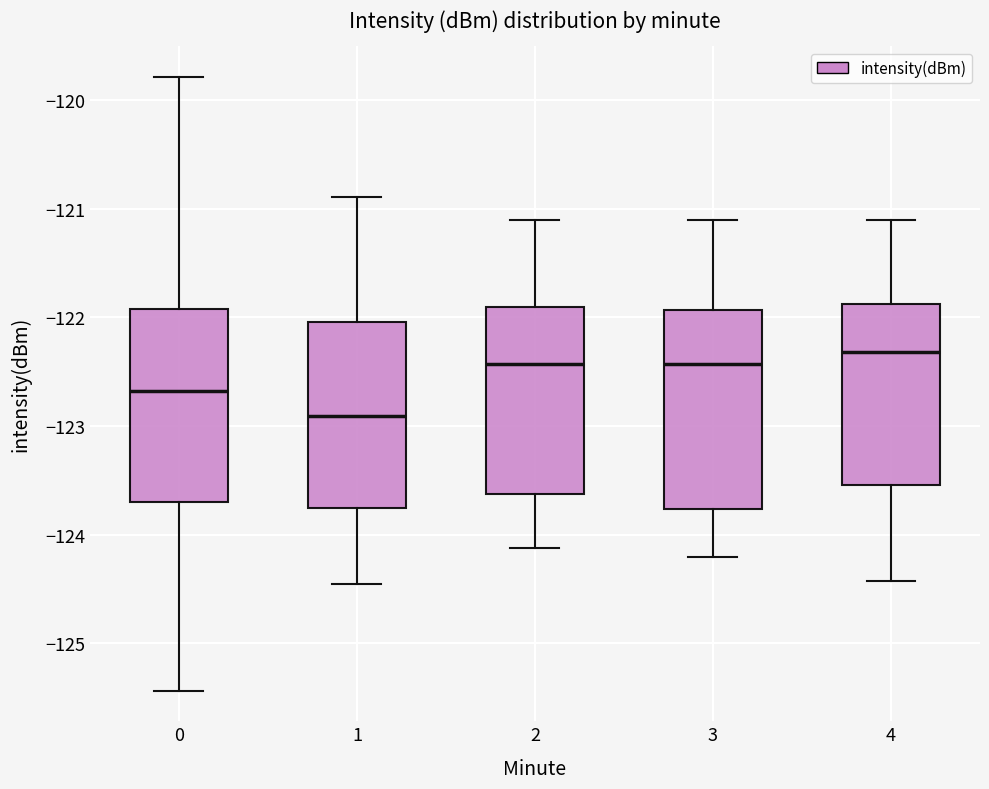

Reading left to right, read every box against the y-axis: the position of its median line, the range the box covers, and the ends of its whiskers. The values are not printed on the chart, so give them approximately, as read against the axis.

0: median -122.7, box -123.7 to -121.9, whiskers -125.4 to -119.8
1: median -122.9, box -123.8 to -122.0, whiskers -124.5 to -120.9
2: median -122.4, box -123.6 to -121.9, whiskers -124.1 to -121.1
3: median -122.4, box -123.8 to -121.9, whiskers -124.2 to -121.1
4: median -122.3, box -123.5 to -121.9, whiskers -124.4 to -121.1